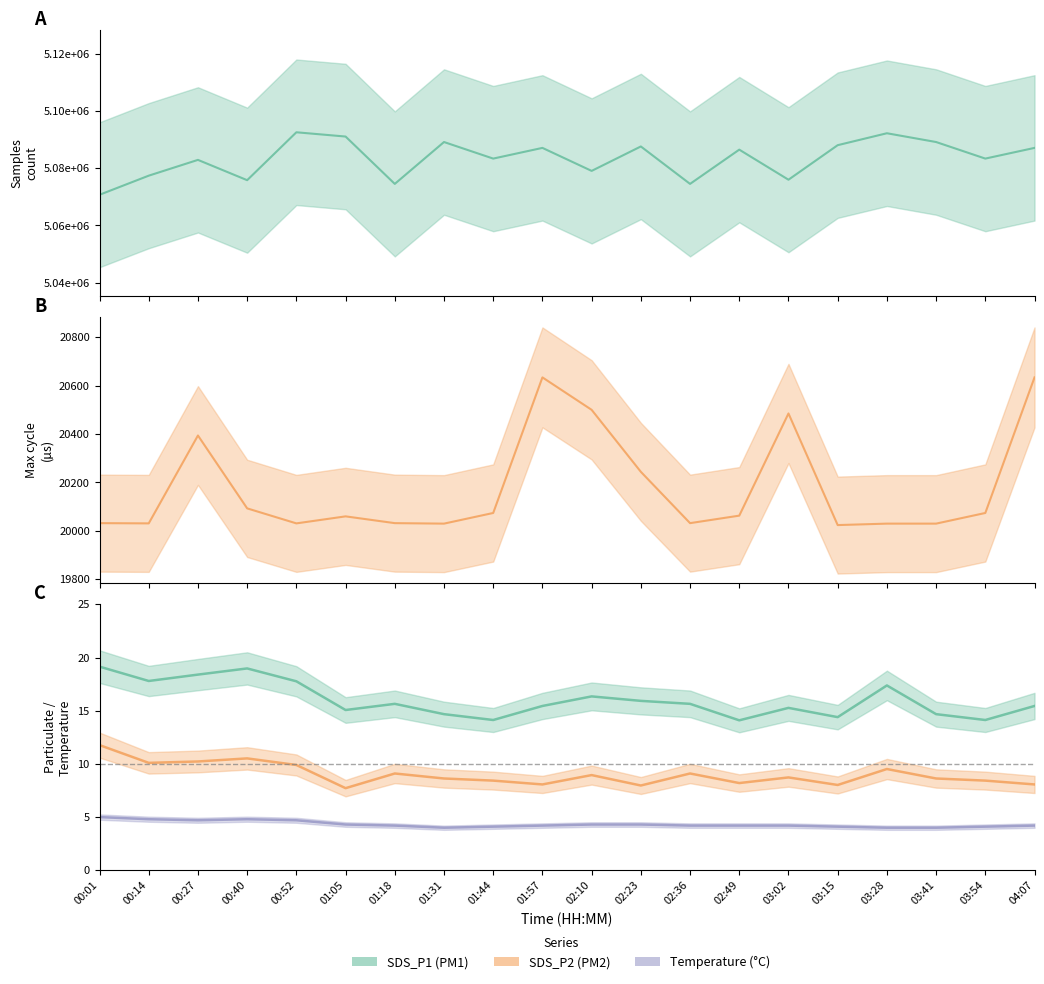

How many data points does each series have?

20